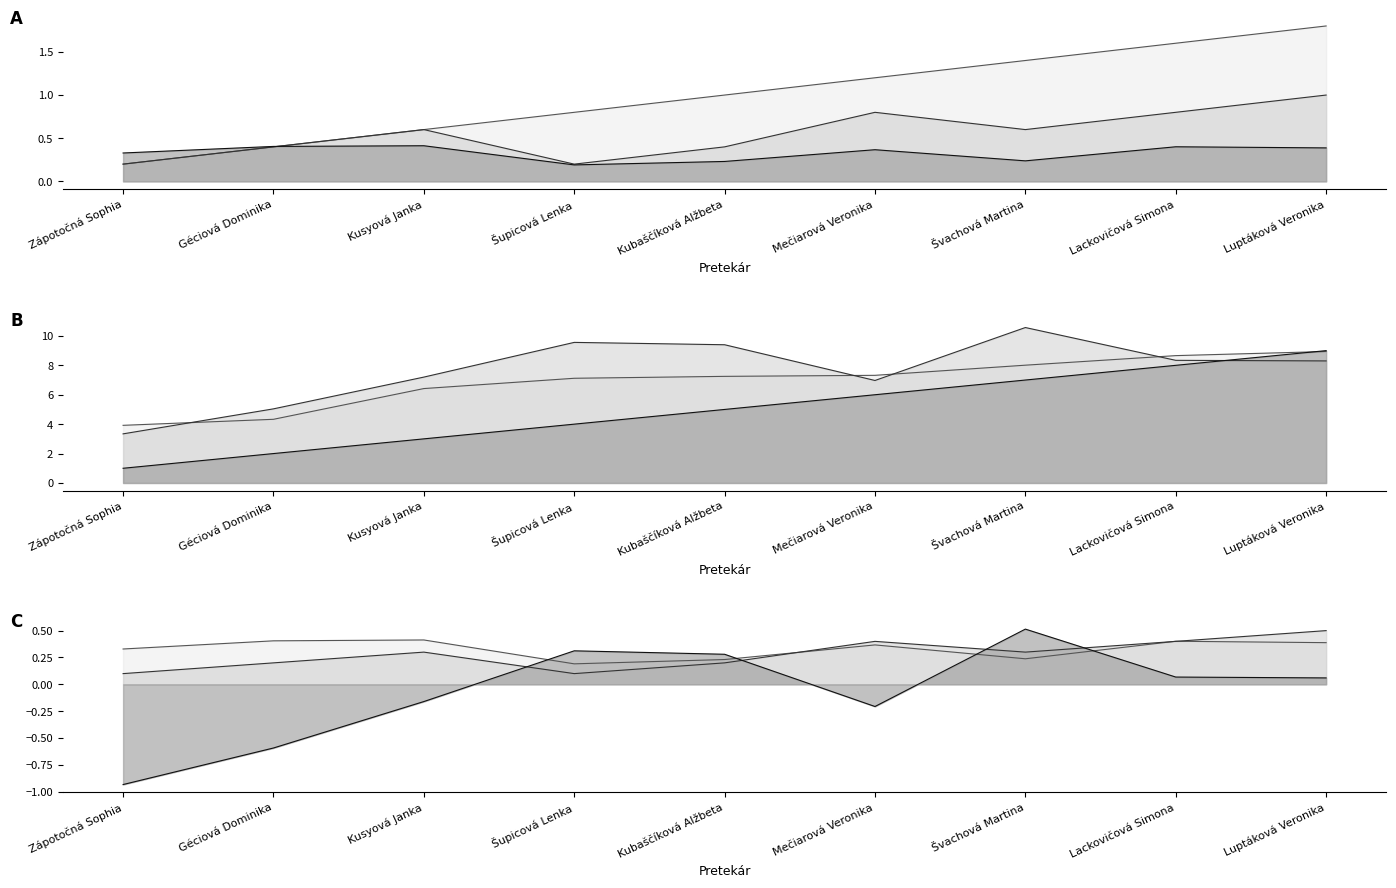

Between Šupicová Lenka and Lackovičová Simona, which series saw the biggest shift?

Poradie (sourhn.)